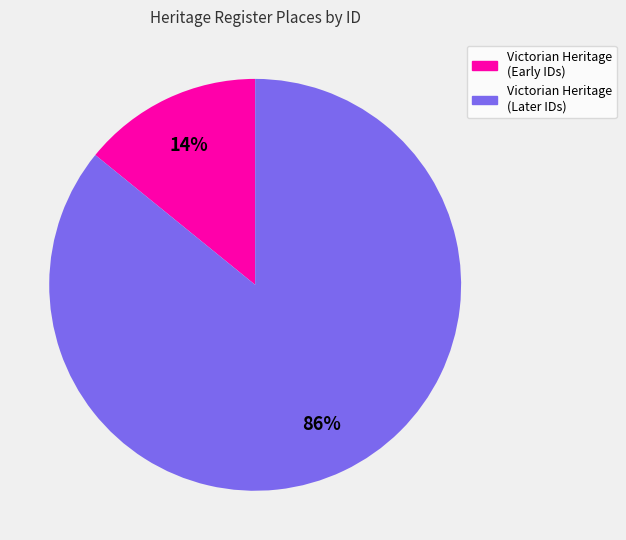

How many slices are in this pie chart?

2